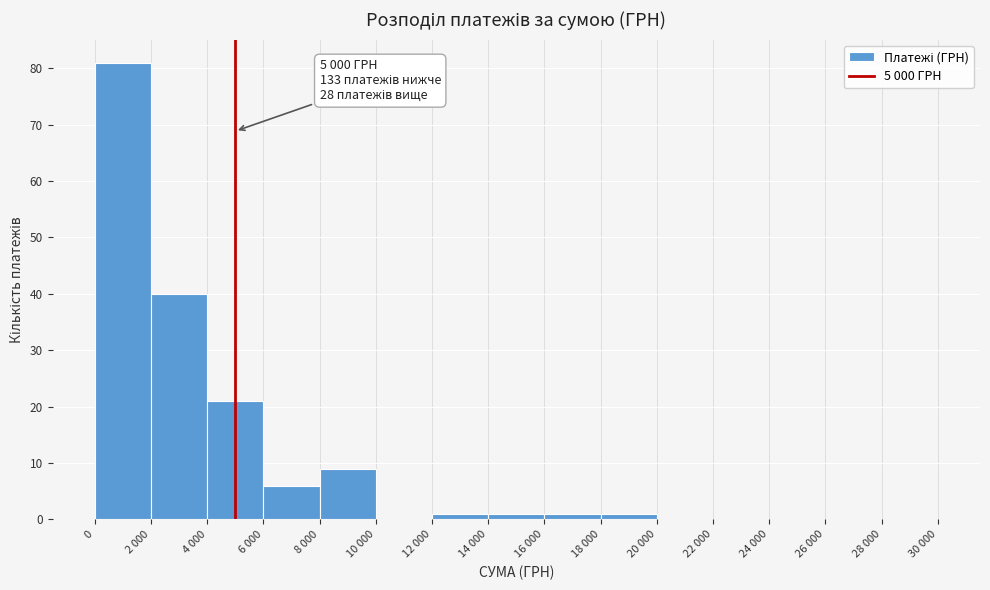

Reading left to right, list all the values displayed in this chart.

0=81	2 000=40	4 000=21	6 000=6	8 000=9	10 000=0	12 000=1	14 000=1	16 000=1	18 000=1	20 000=0	22 000=0	24 000=0	26 000=0	28 000=0